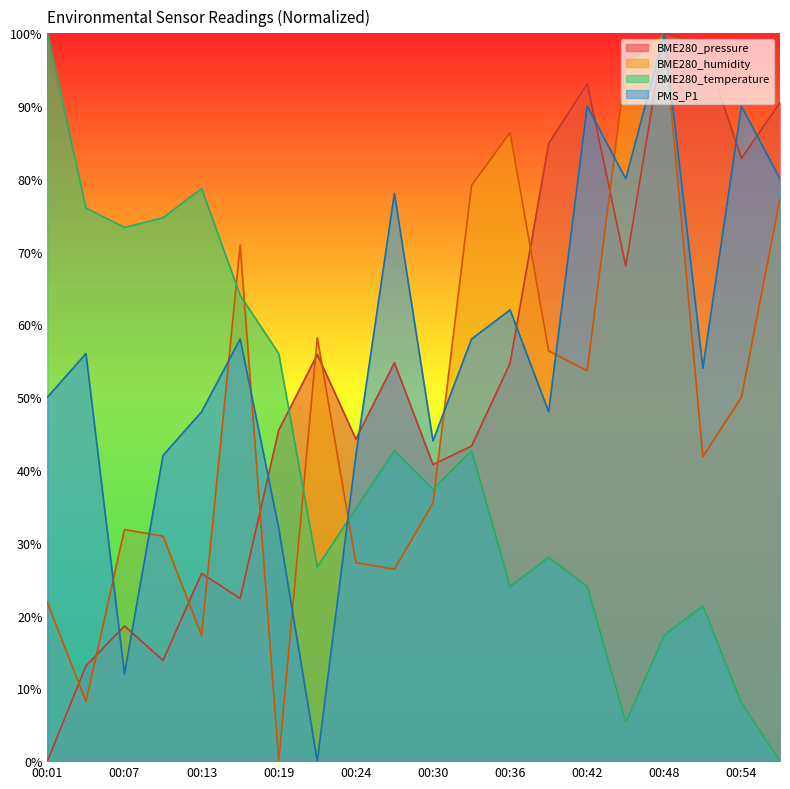

Count the number of data series in this chart.

4